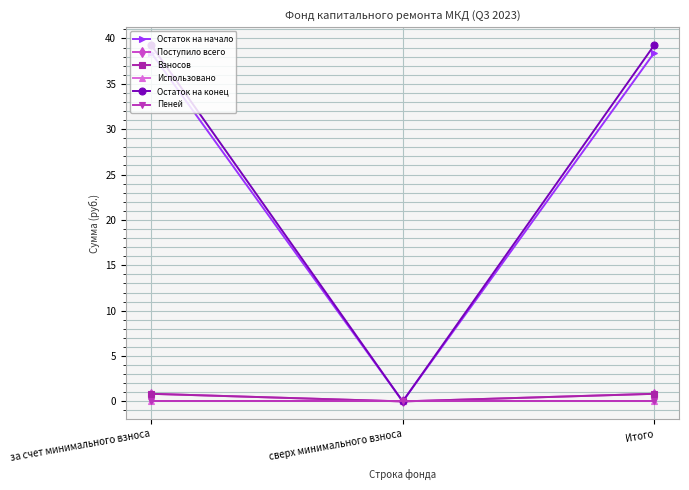

Is this an area chart (filled region under the line)?

No